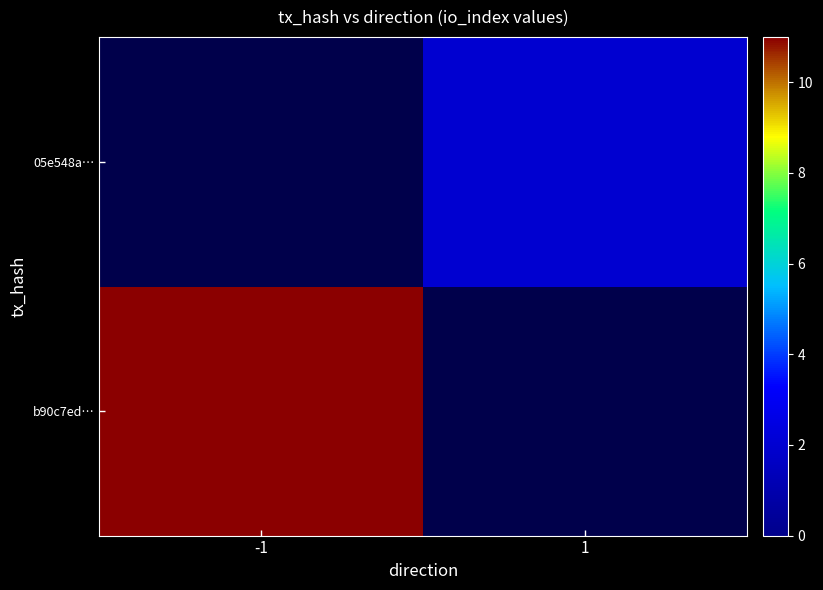

Is the value of b90c7ed… at -1 greater than the value of 05e548a… at 1?

Yes